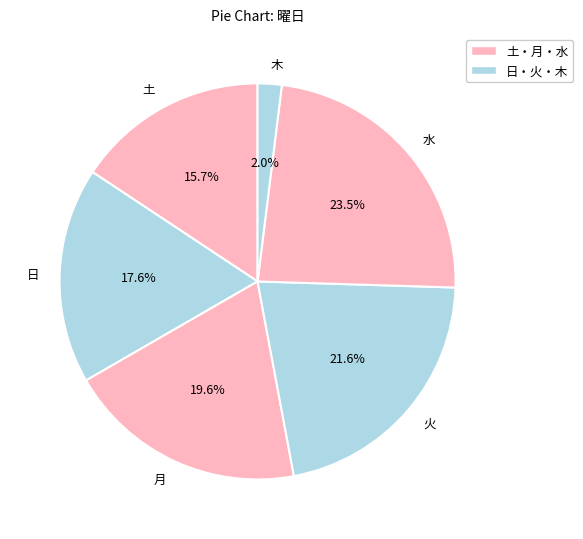

To the nearest percent, what is the average slice percentage?

17%